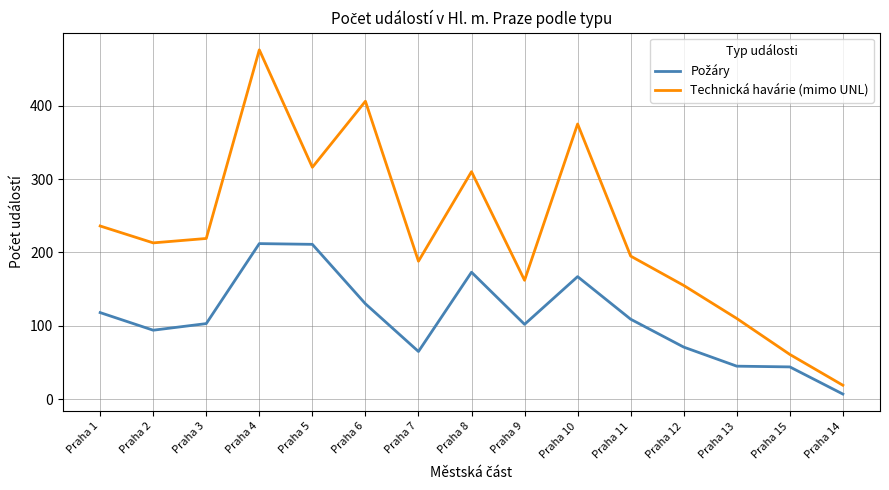

Is it true that Technická havárie (mimo UNL) equals 148 at Praha 13?

False